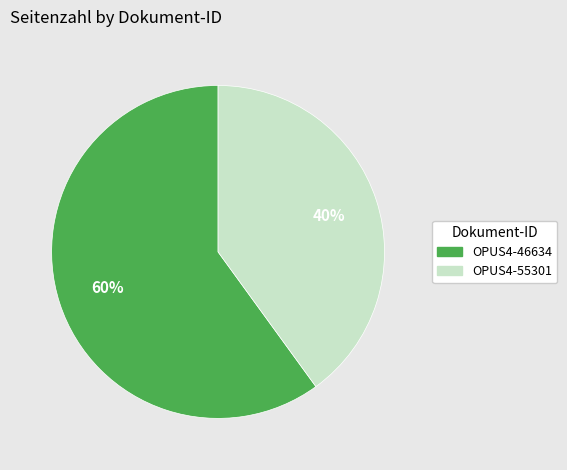

Is the sum of OPUS4-55301 and OPUS4-46634 greater than half?

Yes